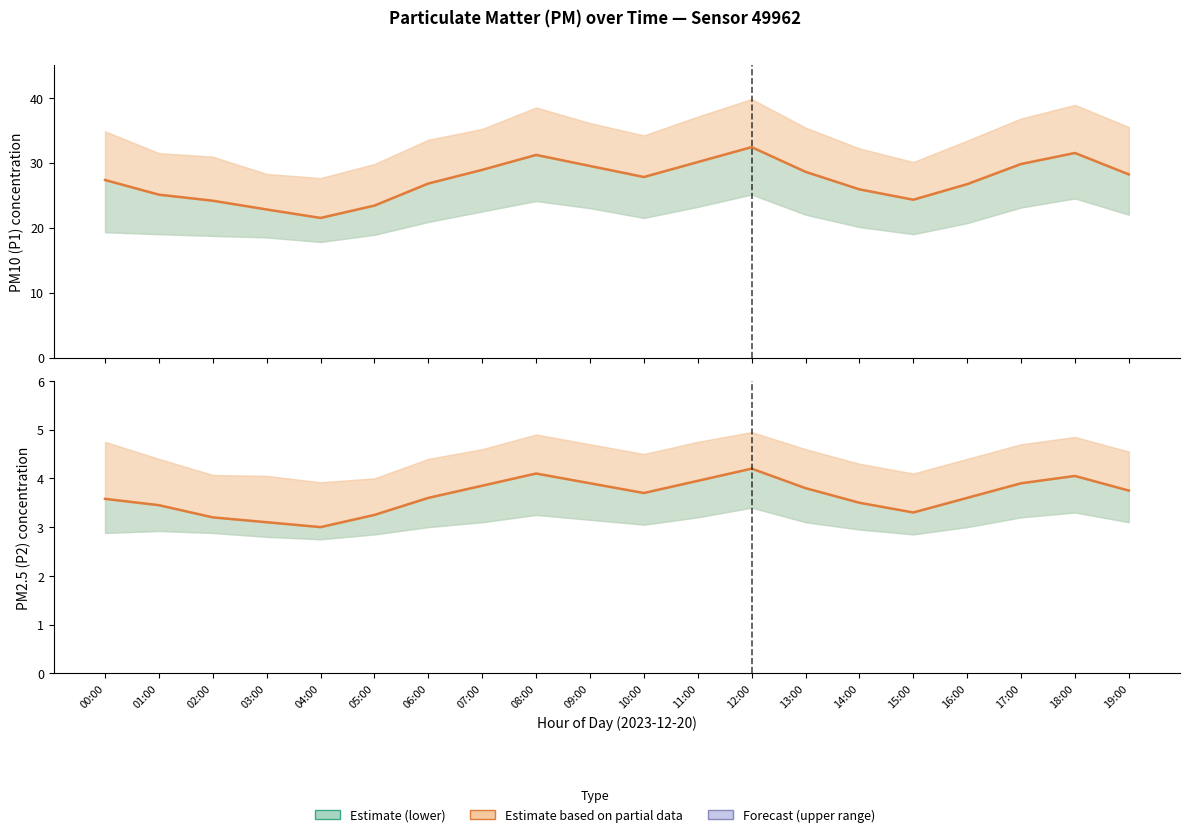

What is the sum of all P2 (PM2.5 estimate) values?

72.8